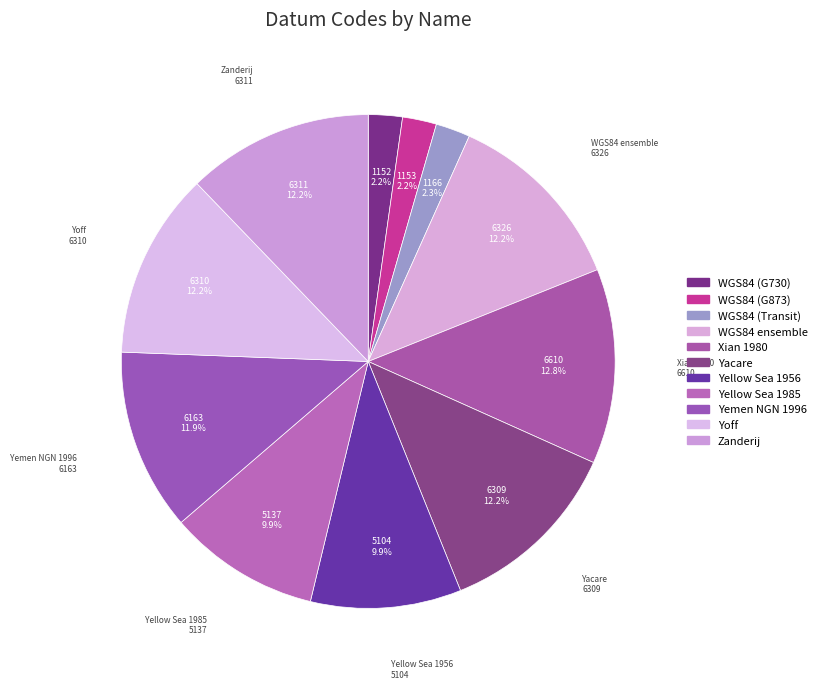

Which slice is the largest?

Xian 1980